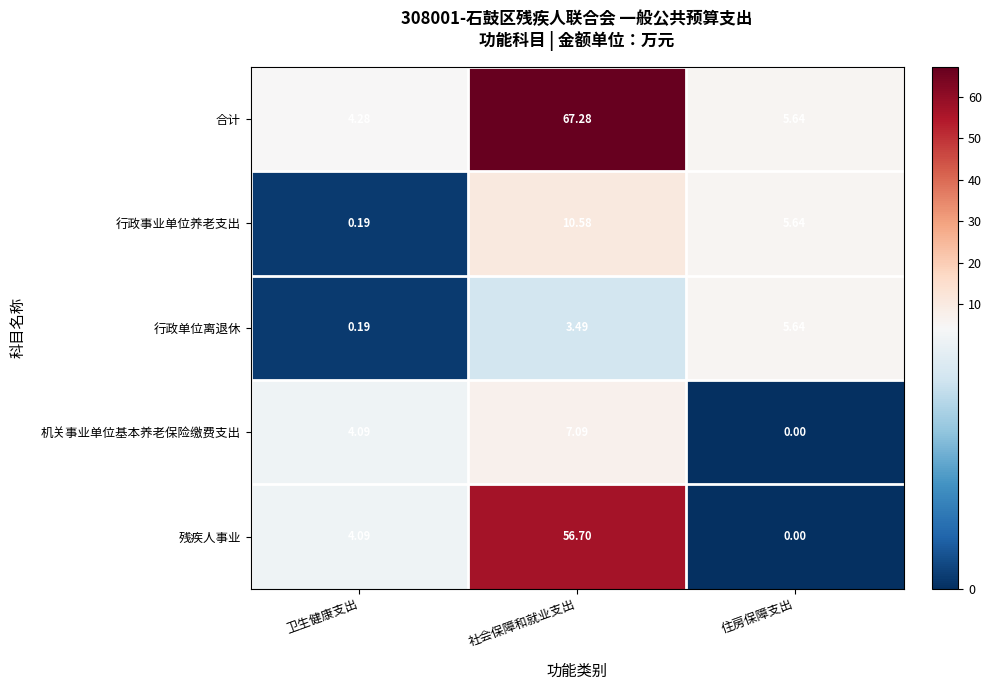

How many series are shown in this chart?

5